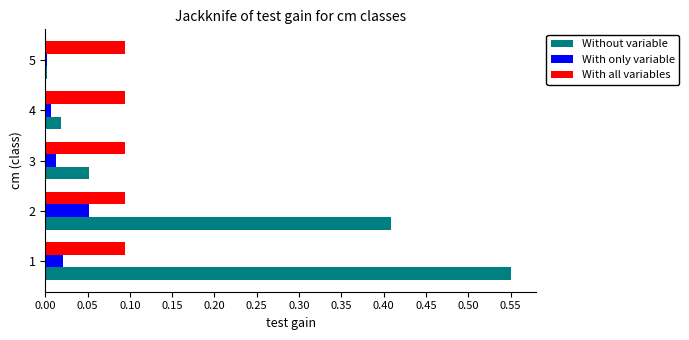

Which series has the largest total across all categories?

Without variable